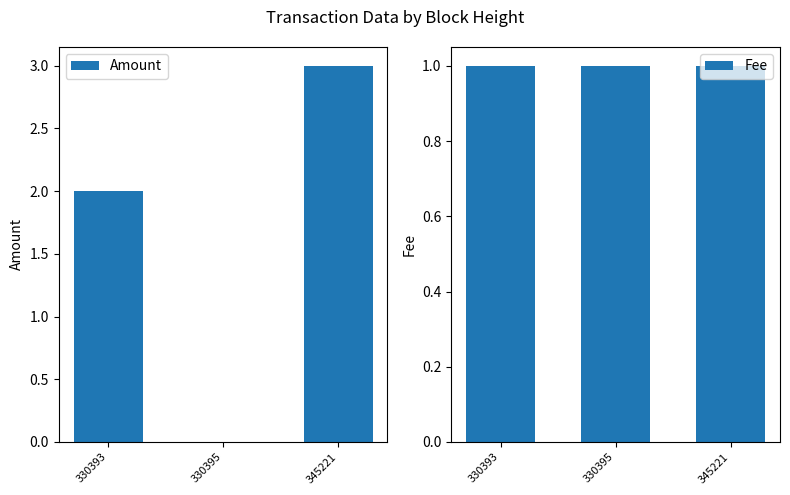

Between 330395 and 330393, which is larger?

330393